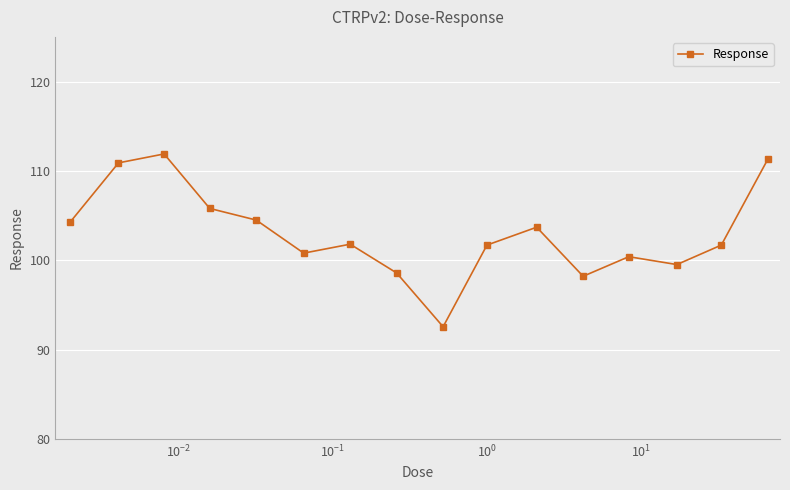

What is the minimum value shown in the chart?

92.6